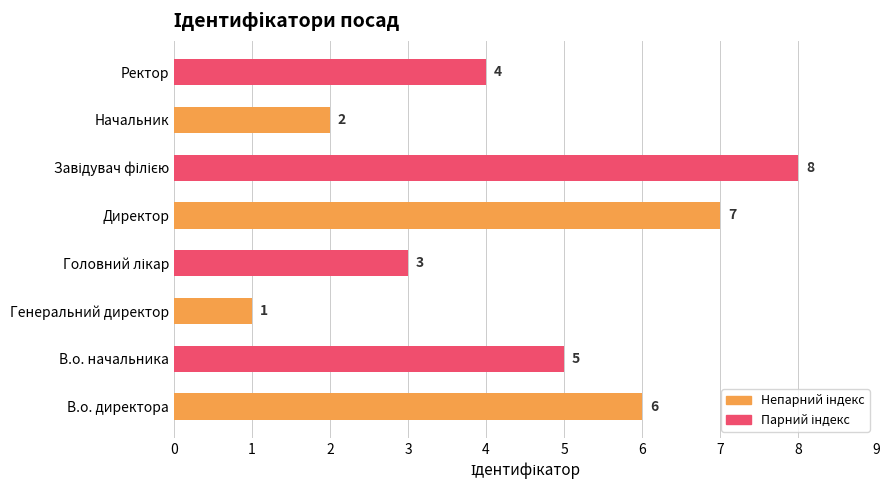

What is the maximum value shown in the chart?

8